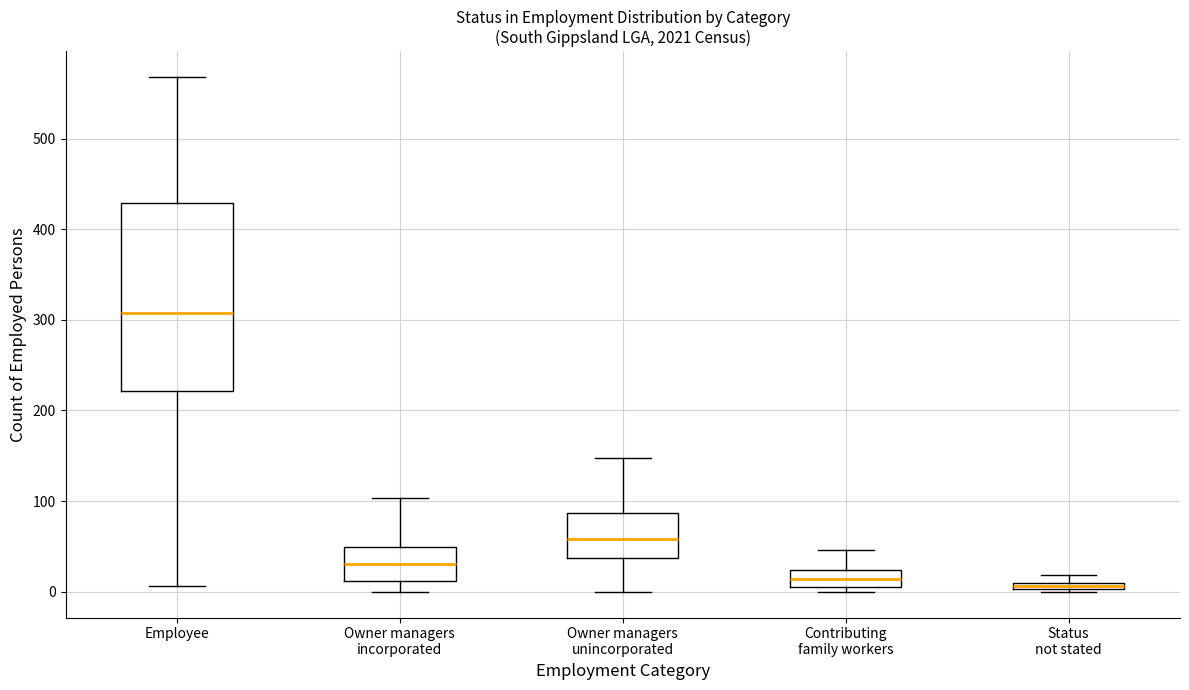

Comparing the boxes themselves (not the whiskers), which one is the tallest?

Employee